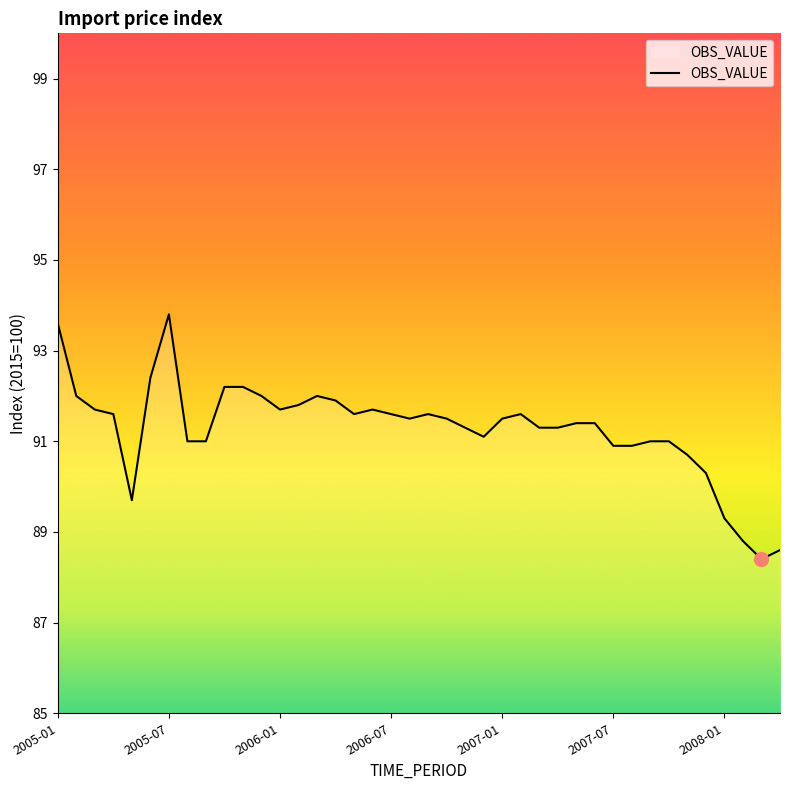

What is the difference between the maximum and minimum values?

5.4